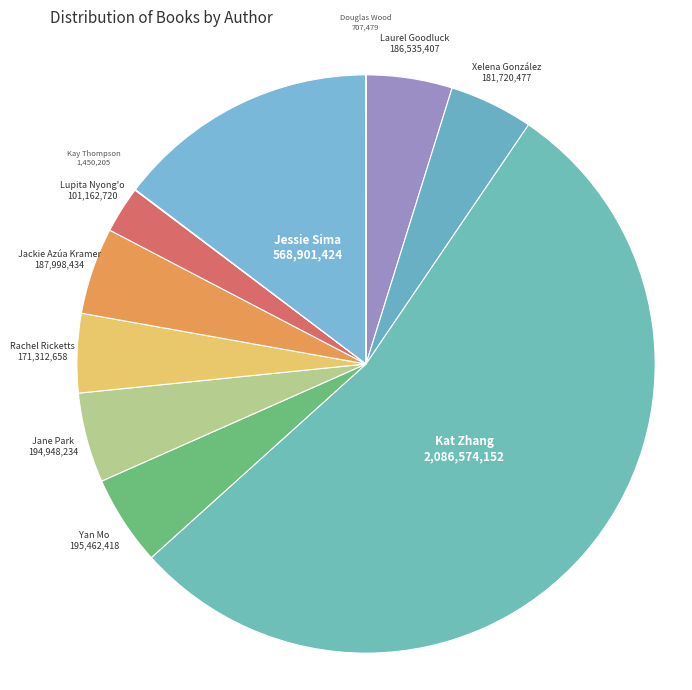

Which slice is the largest?

Kat Zhang